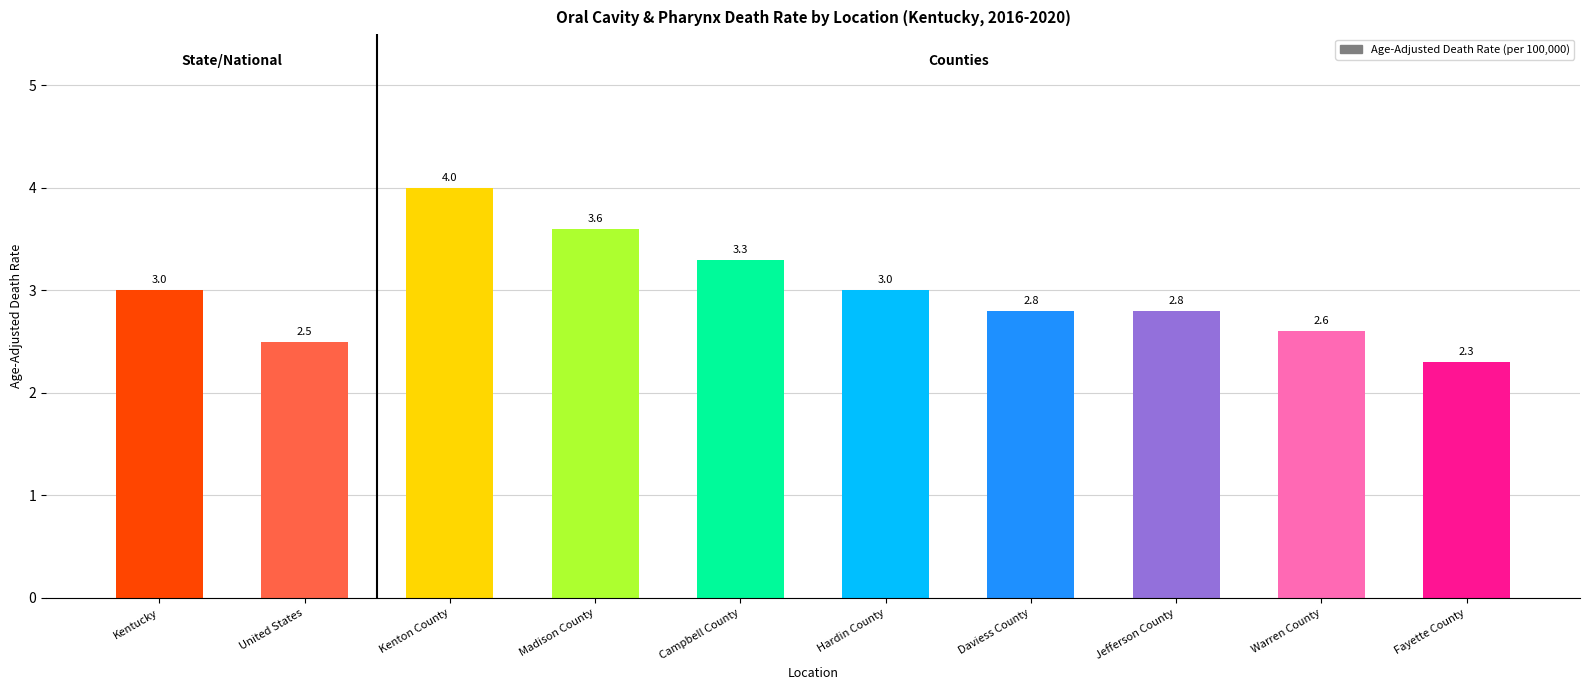

The value at Daviess County is 1.1. True or false?

False